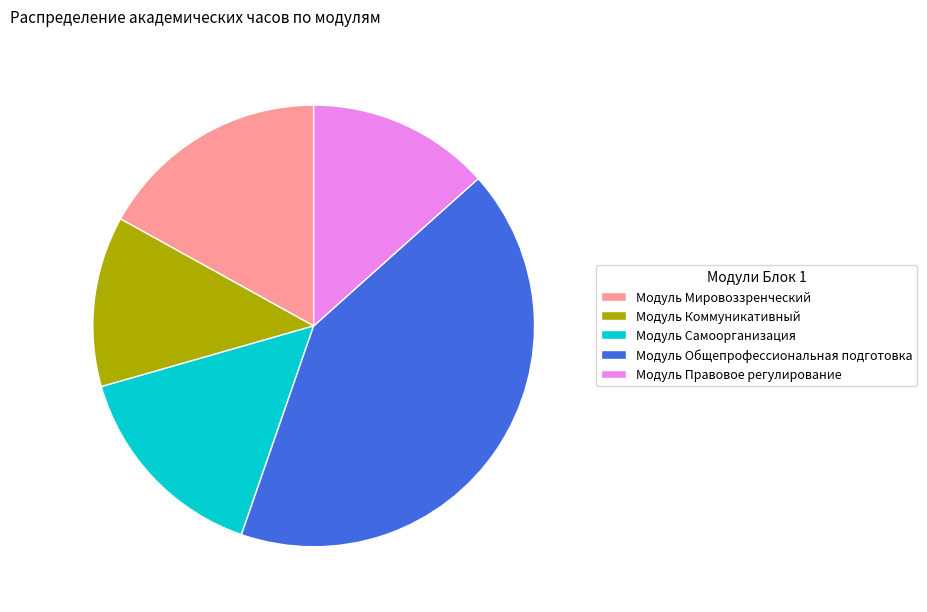

Which category has the biggest portion of the pie?

Модуль Общепрофессиональная подготовка